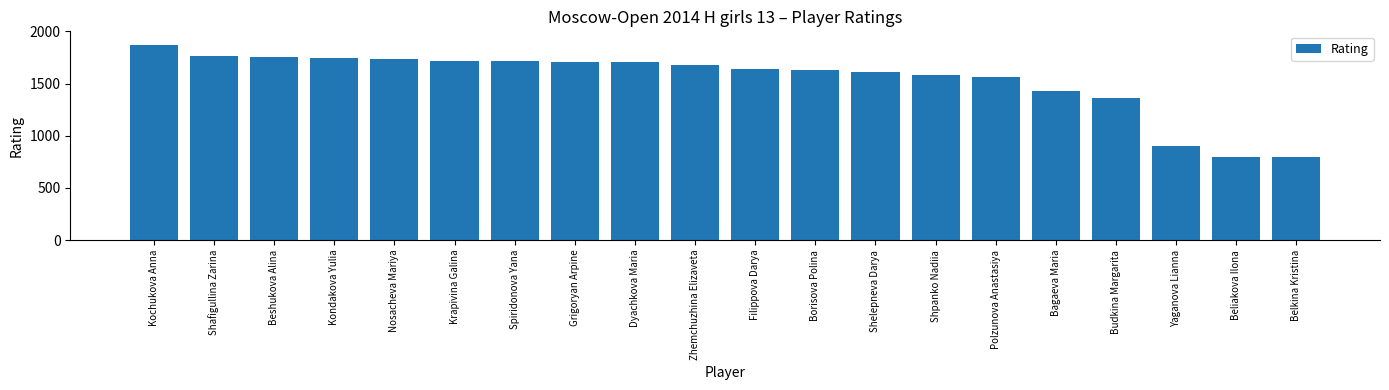

Approximately how many times larger is the value at Dyachkova Maria compared to Yaganova Lianna?

1.9